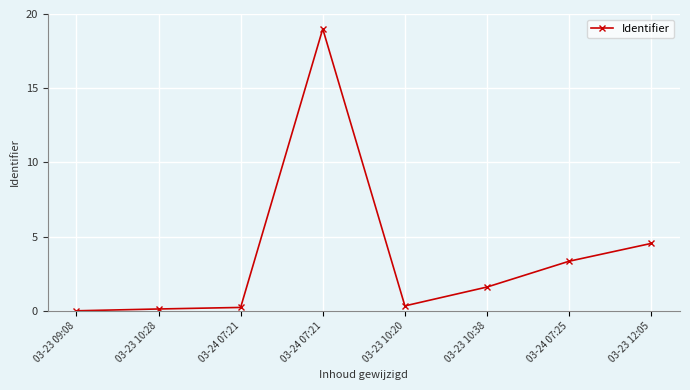

Is it true that the value at 03-23 12:05 is 2.2?

False